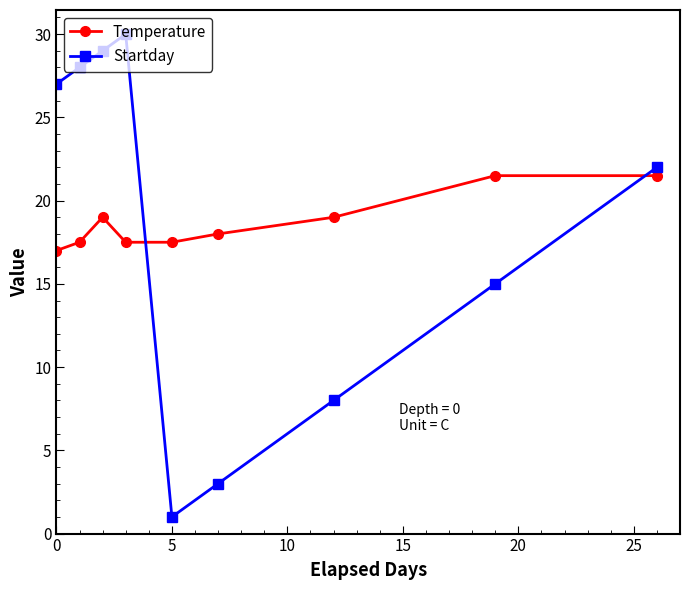

Rank the series by their maximum value, from highest to lowest.

Startday, Temperature